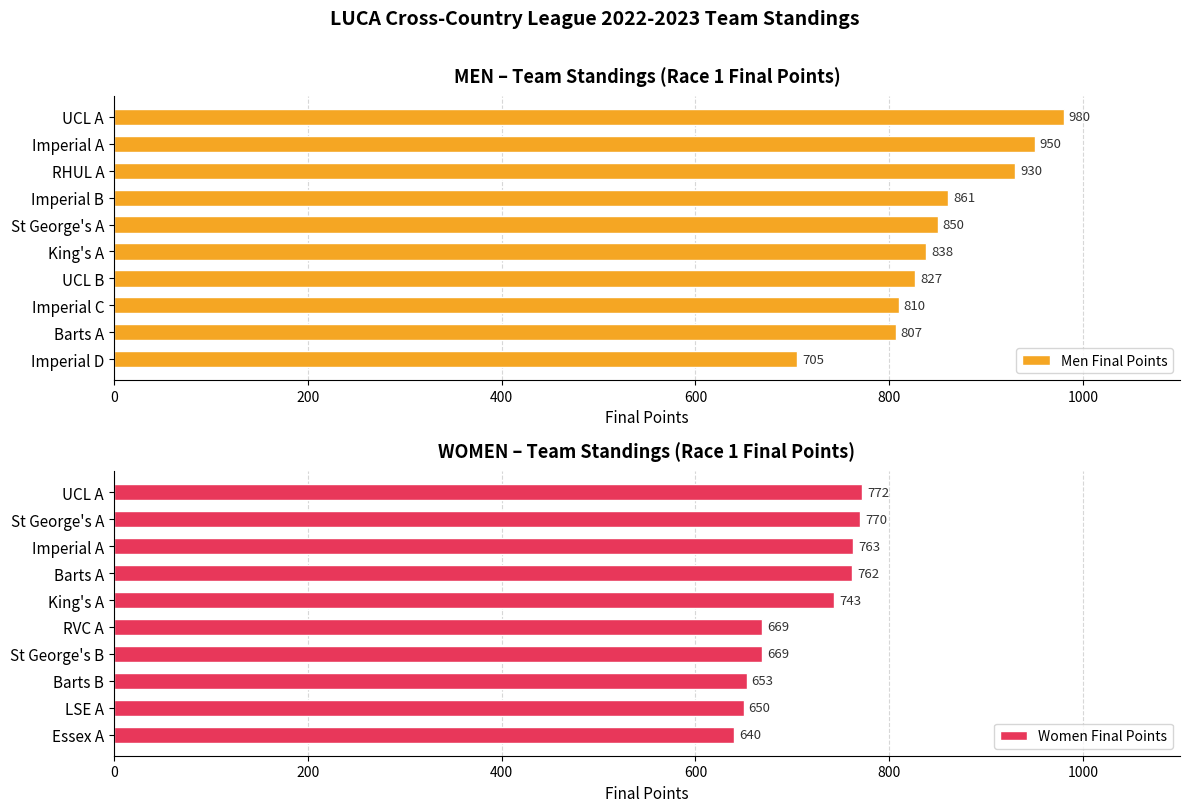

Which category has the lowest value in the Men Final Points series?

Imperial D